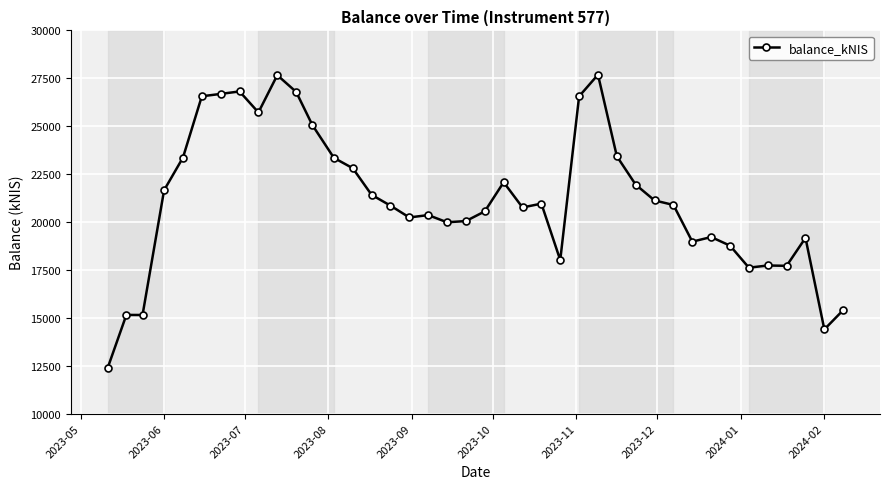

What is the sum of all values?

844986.6